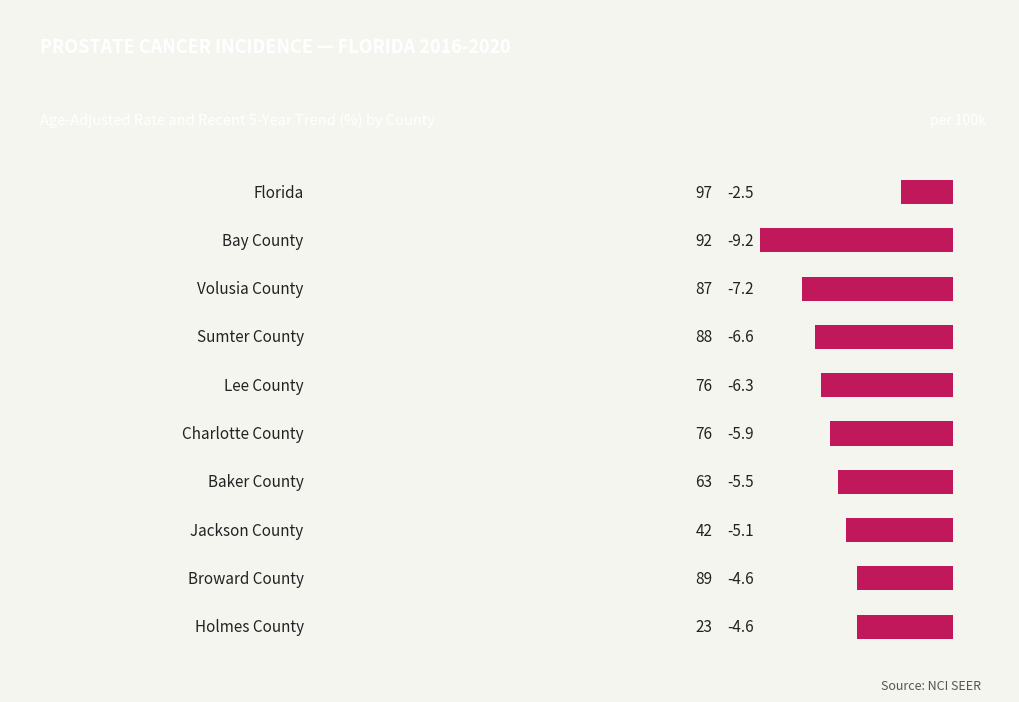

How many bars are there in total?

10